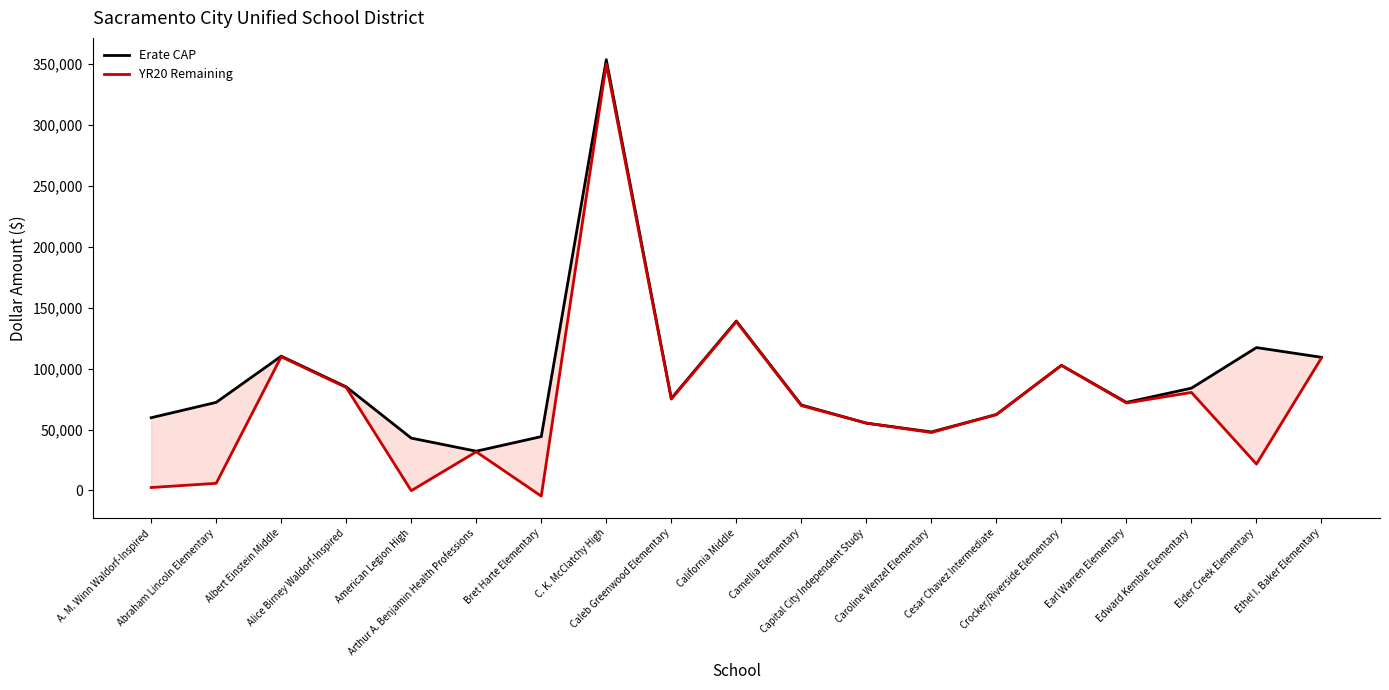

Between Arthur A. Benjamin Health Professions and Ethel I. Baker Elementary, which series saw the biggest shift?

Erate CAP